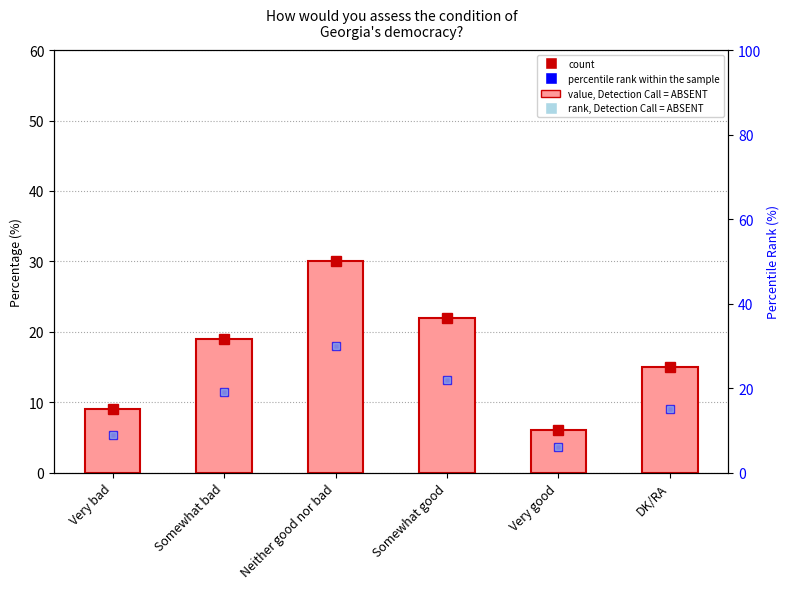

What is the sum of all rank, Detection Call = ABSENT values?

101